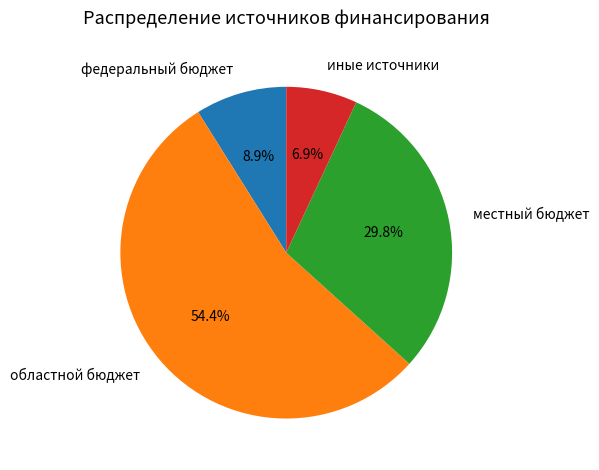

To the nearest percent, what percentage of the pie is местный бюджет?

30%